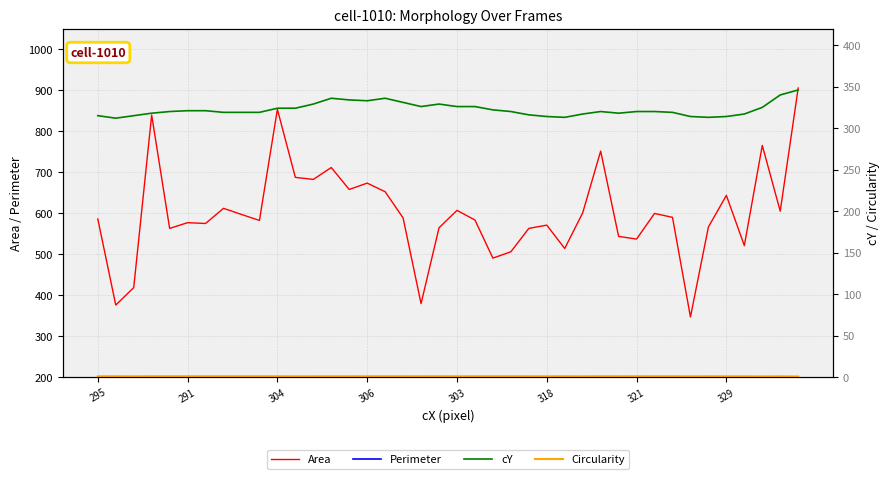

True or false: Area has a value of 857.2 at 329.

False